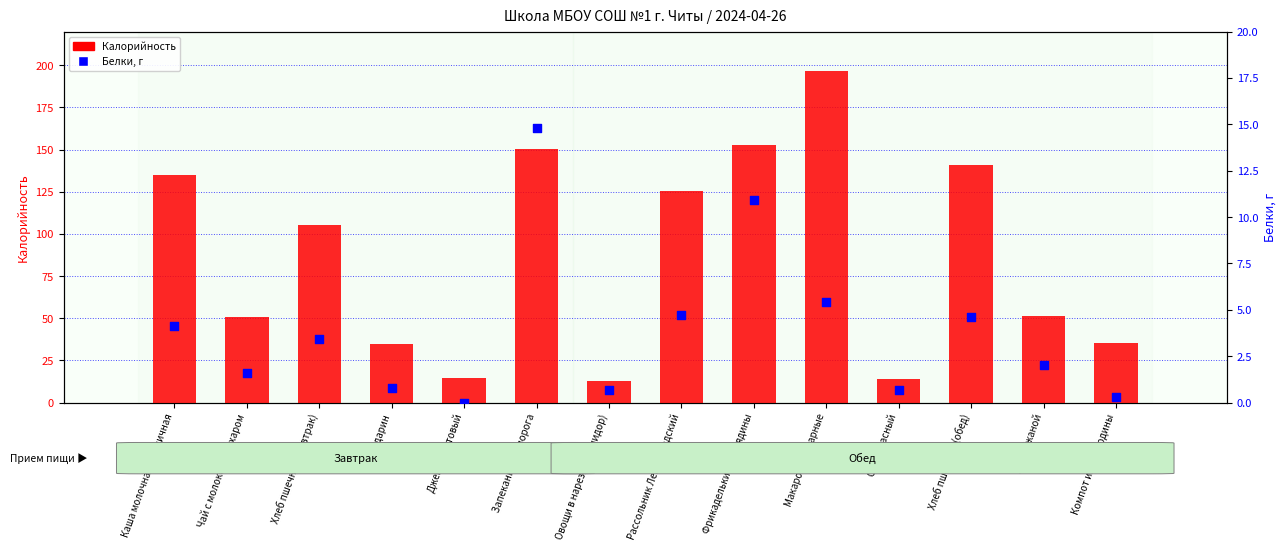

What are all the series names shown in the legend?

Калорийность, Белки, г